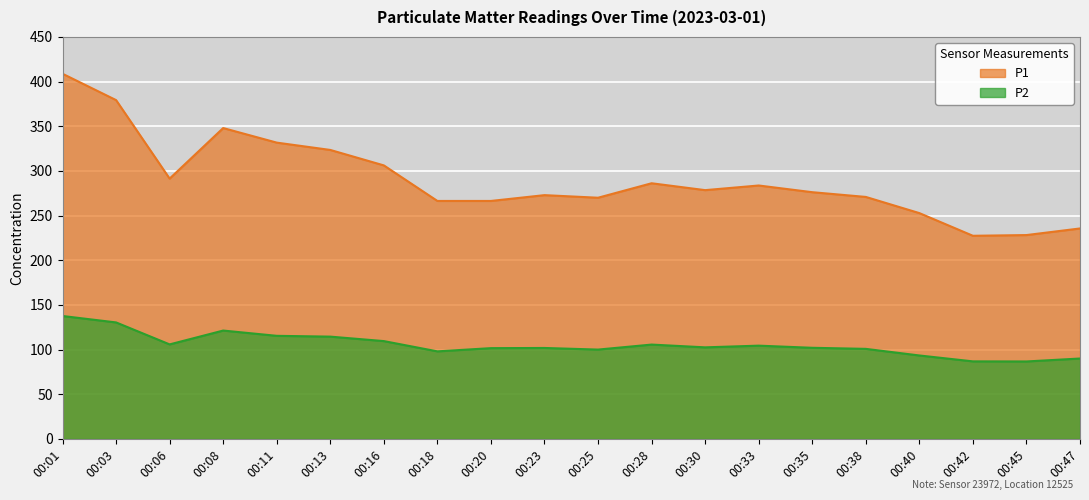

Rank the series at 00:38 from highest to lowest value.

P1, P2